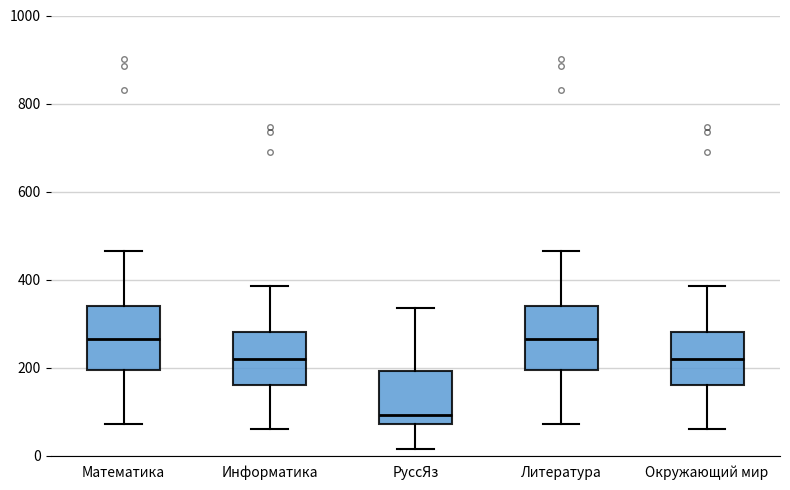

Where is the upper edge of the box for Литература on the y-axis? The values are not printed on the chart, so give them approximately, as read against the axis.

340